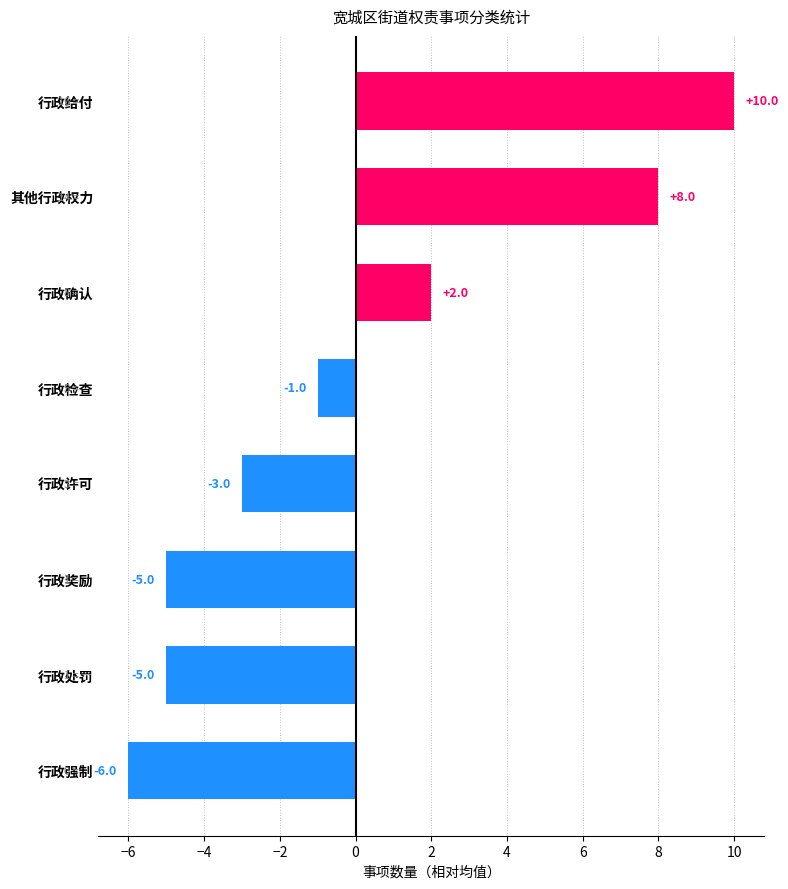

How many bars are there in total?

8